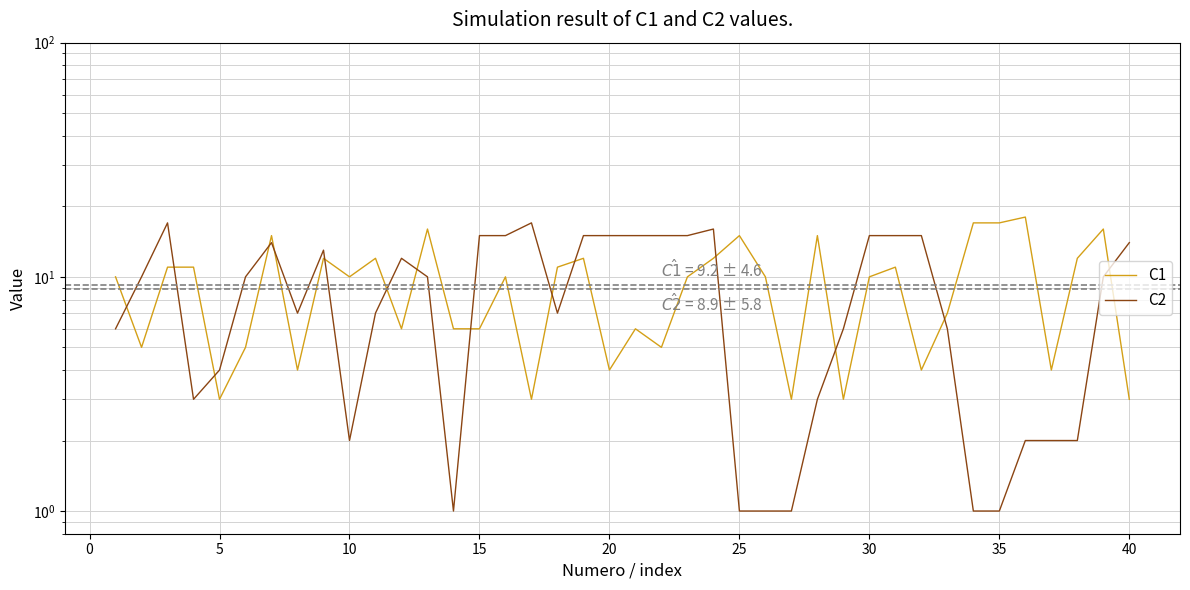

How many lines are shown in the chart?

2